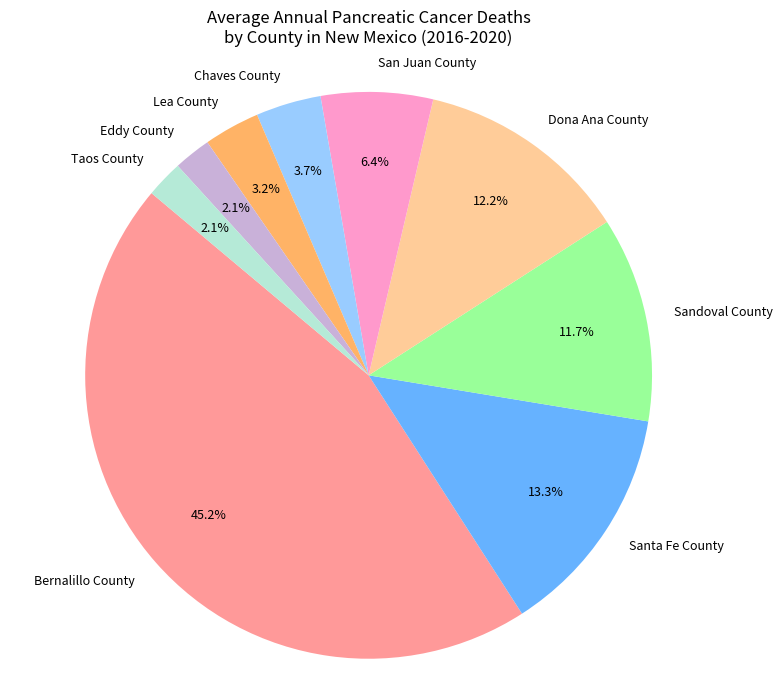

Is it true that San Juan County is 1% of the pie?

False